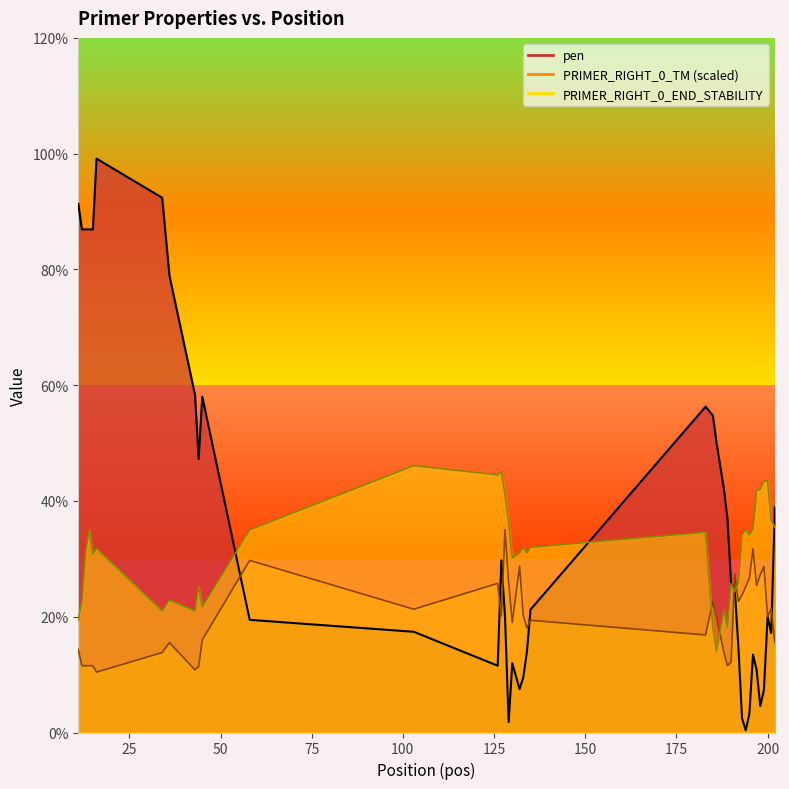

After their last crossing, which series has the higher values: pen or PRIMER_RIGHT_0_TM?

pen